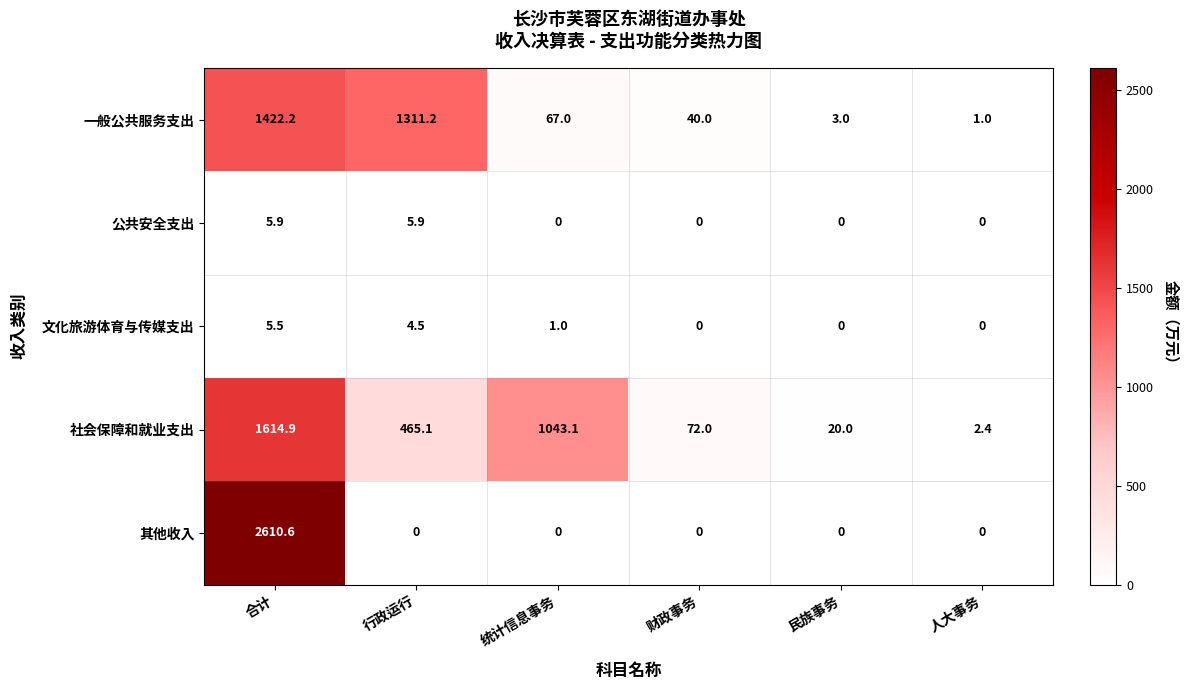

How many values in the 其他收入 series exceed 0?

1